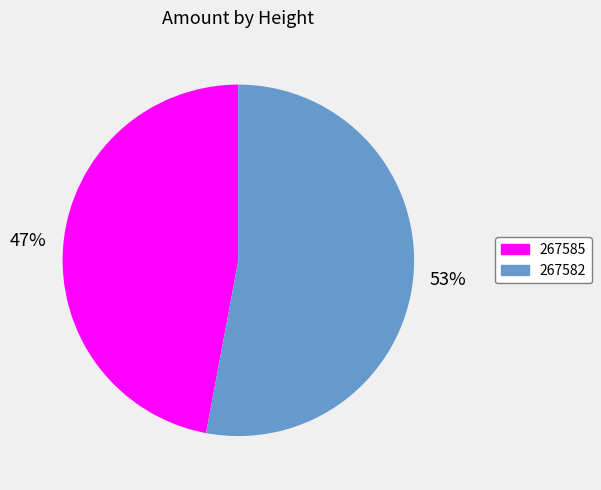

To the nearest percent, what portion does 267585 represent?

47%